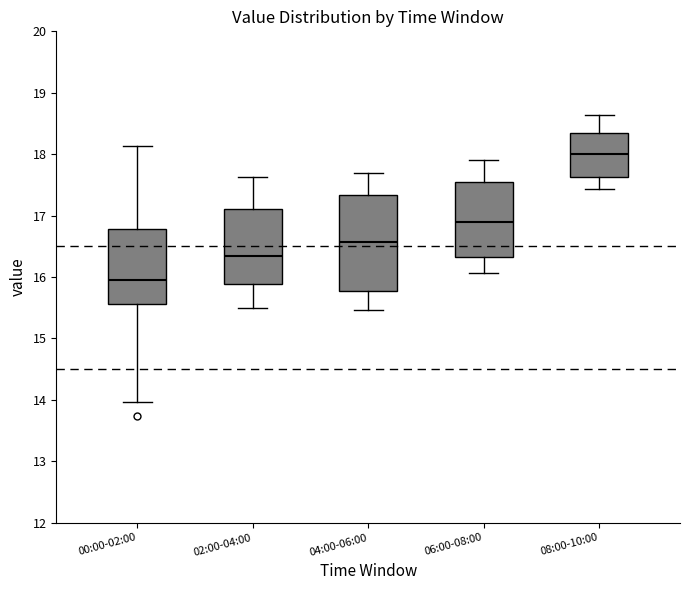

Which box's median line is the lowest?

00:00-02:00